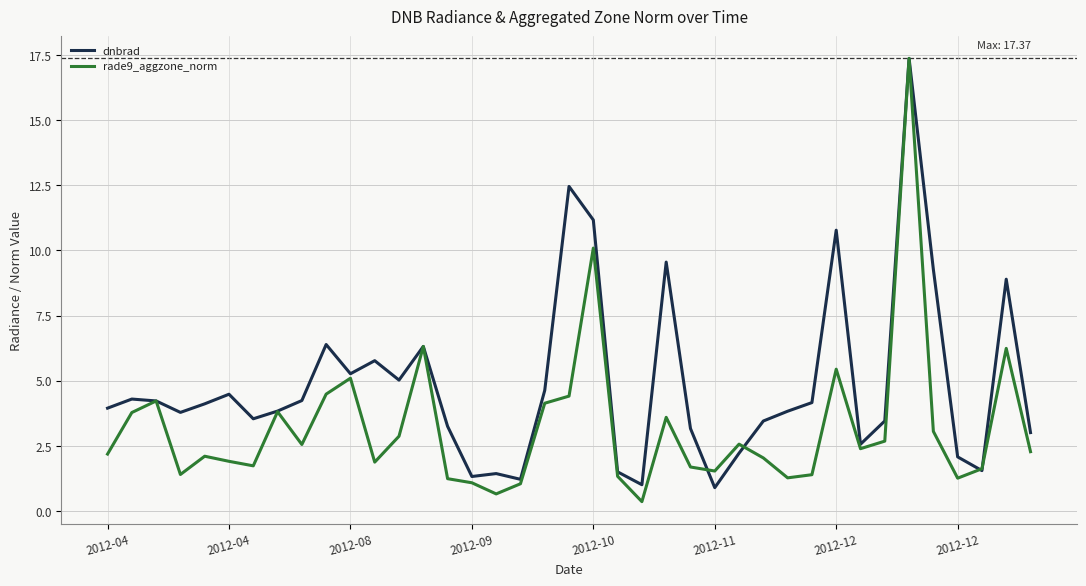

Is this an area chart (filled region under the line)?

No